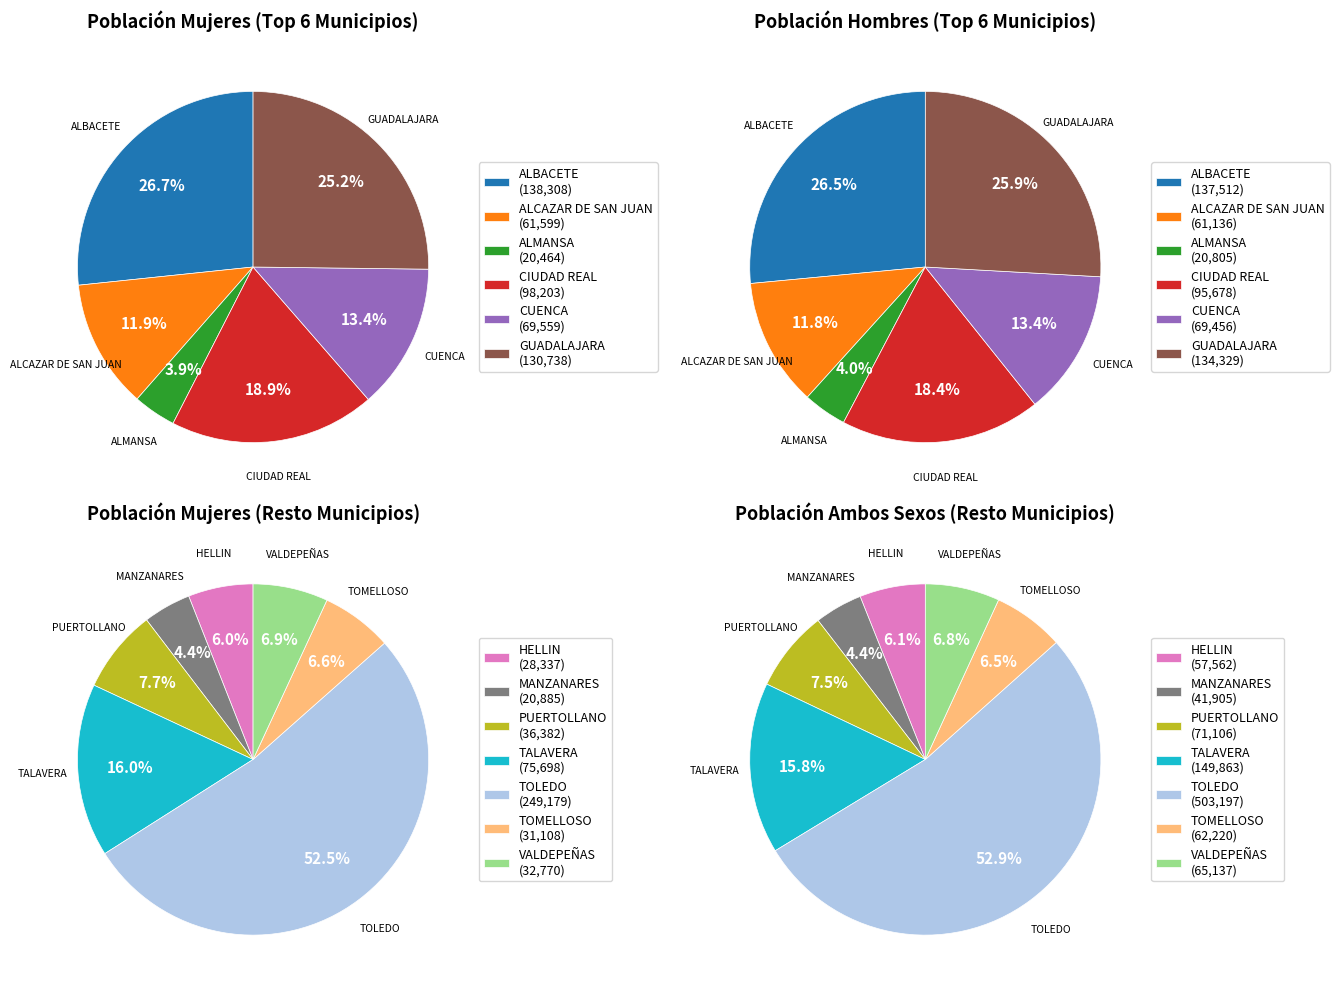

Between ALCAZAR DE SAN JUAN and TOMELLOSO, which series saw the biggest shift?

Ambos sexos